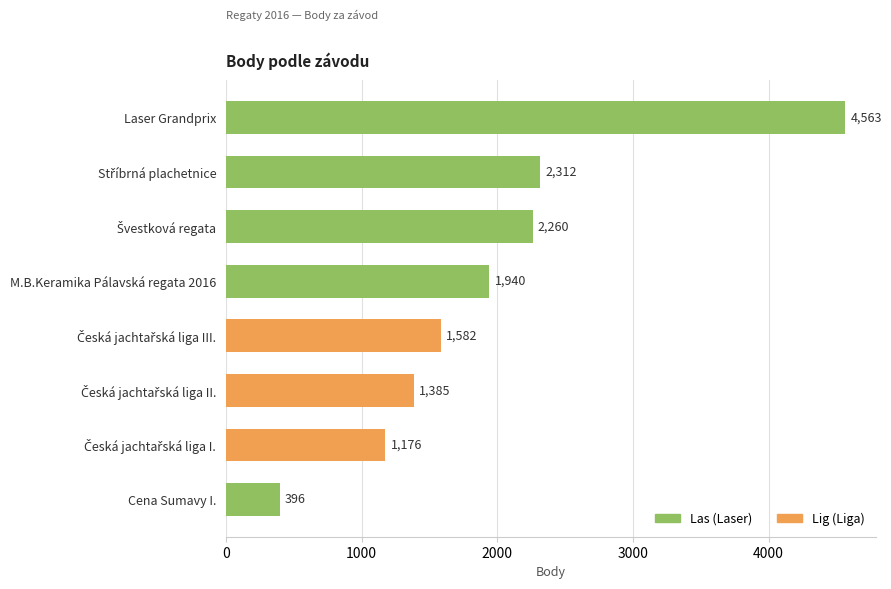

Which label corresponds to the largest value in the chart?

Laser Grandprix